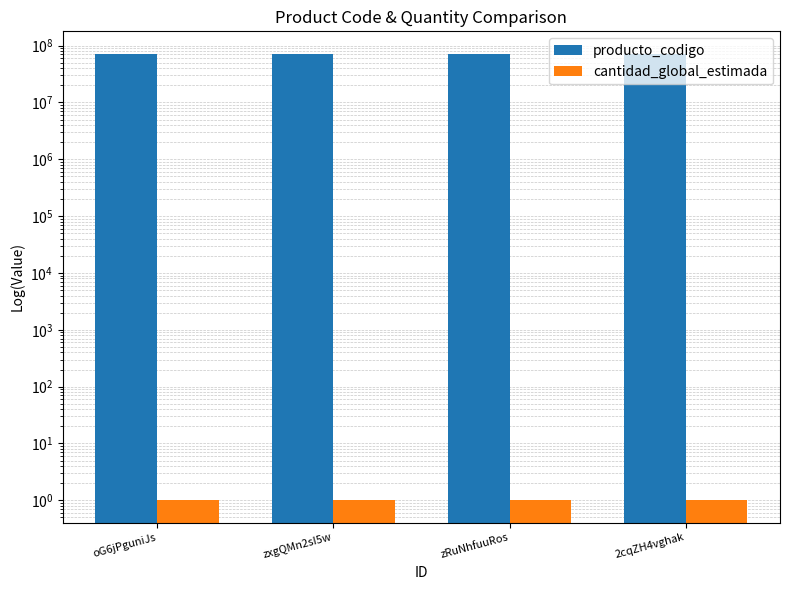

How many data points in producto_codigo are above 72131601?

1